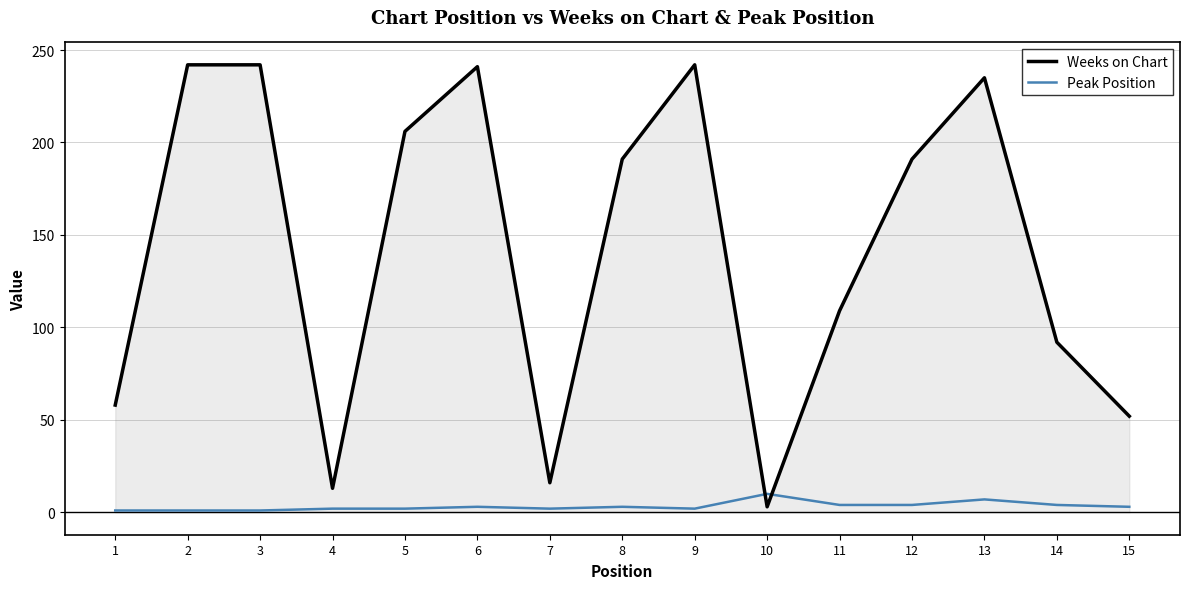

Between 6 and 8, which series saw the biggest shift?

Weeks on Chart